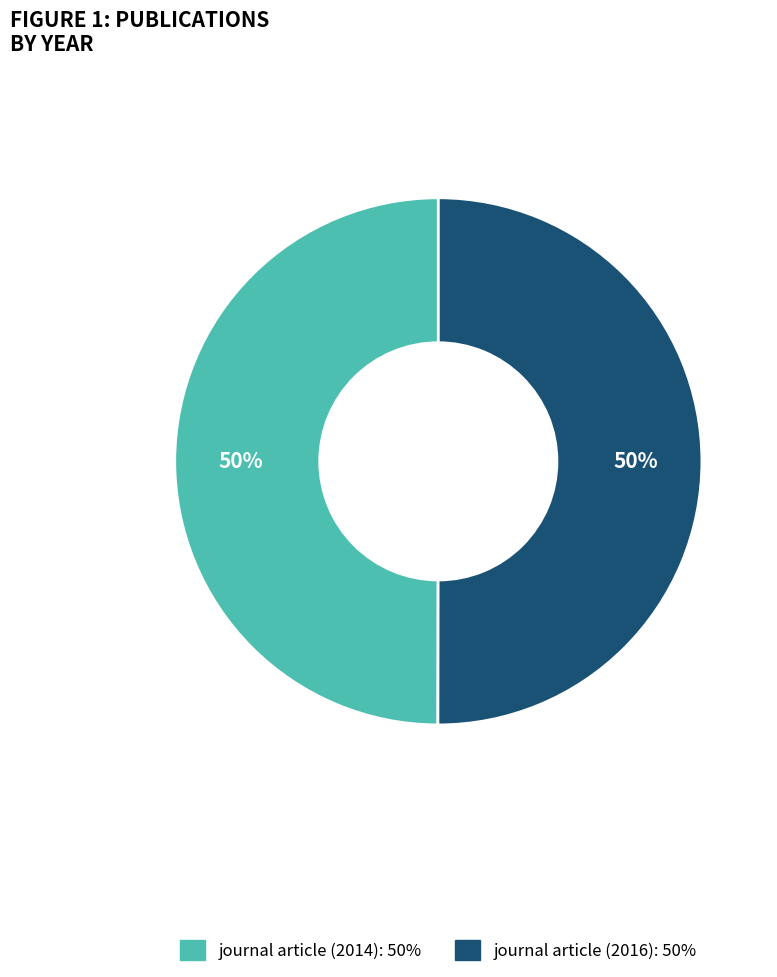

Is it true that journal article (2016) is 40% of the pie?

False